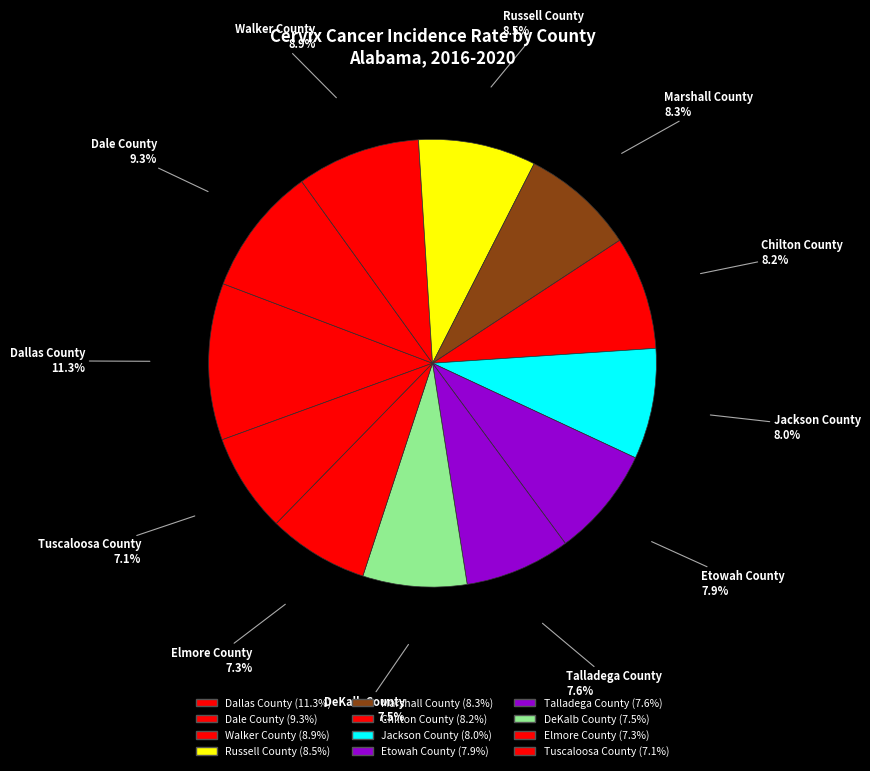

How many segments does this pie chart have?

12